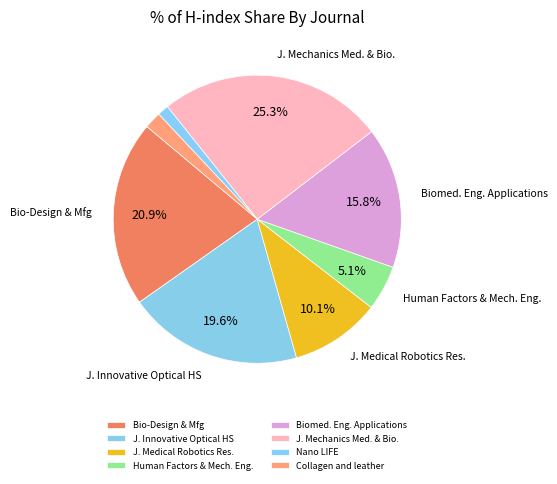

Which category has the smallest portion of the pie?

Nano LIFE